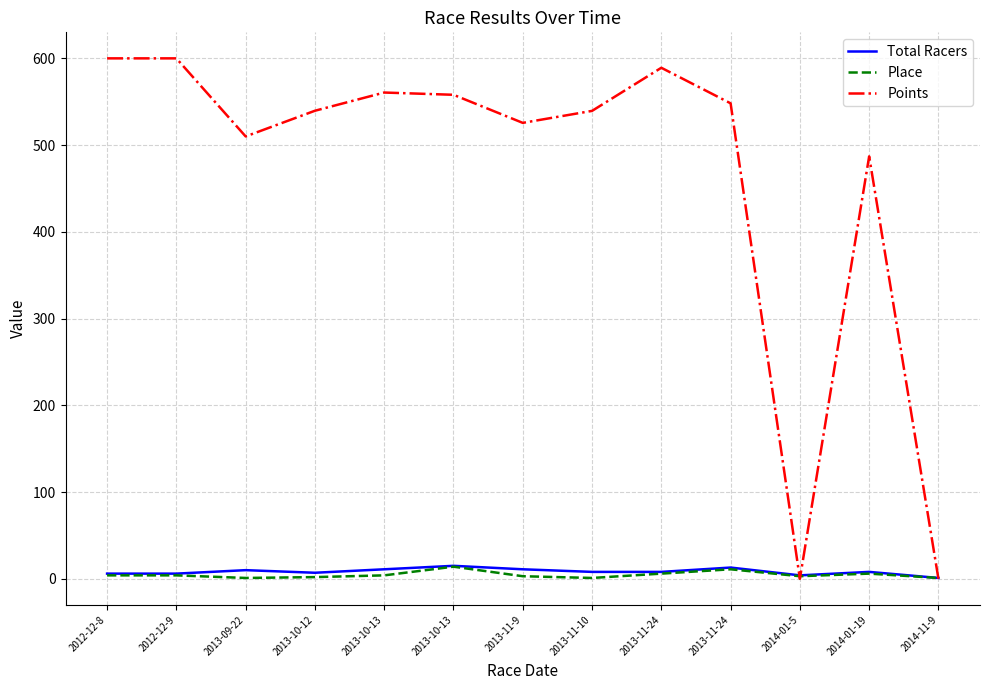

What is the value of the Points point at the 5th from the left?

560.6